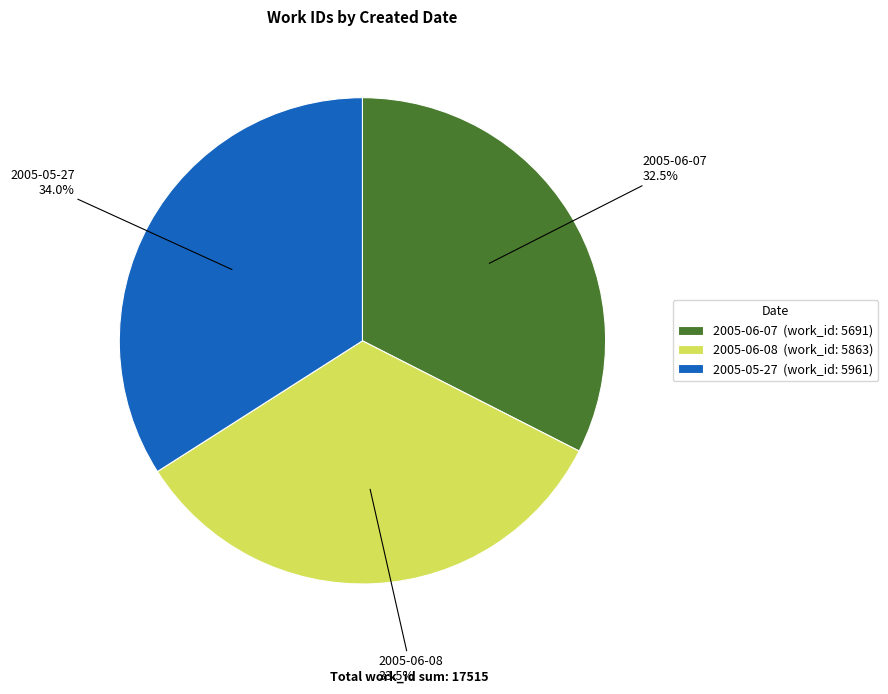

Is there any slice that represents more than half of the pie?

No